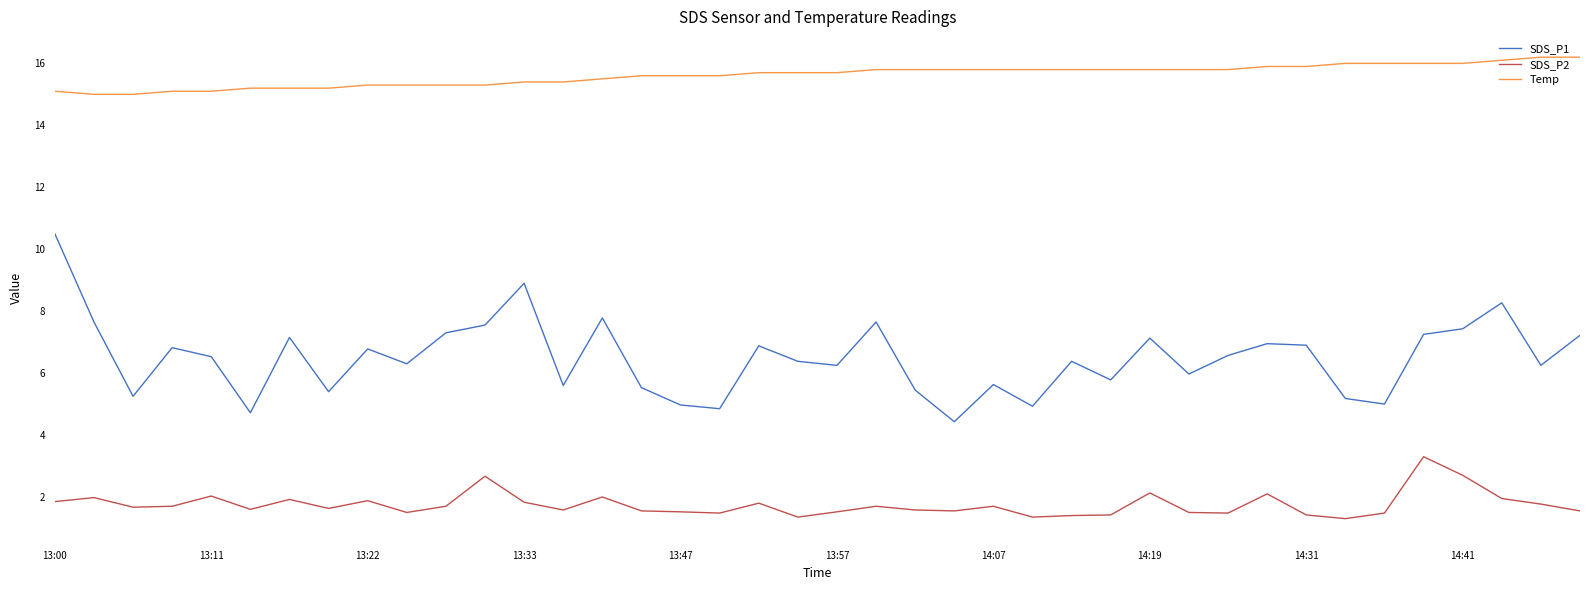

Which series has the largest total across all categories?

Temp